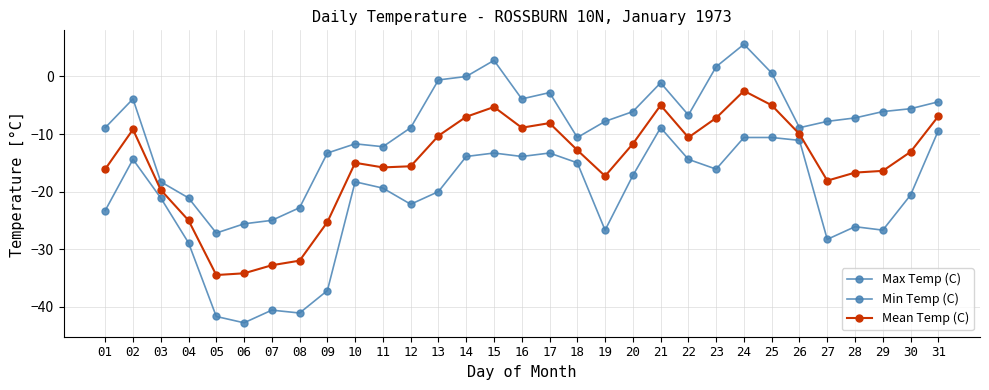

True or false: Max Temp (C) and Min Temp (C) cross at least once.

False